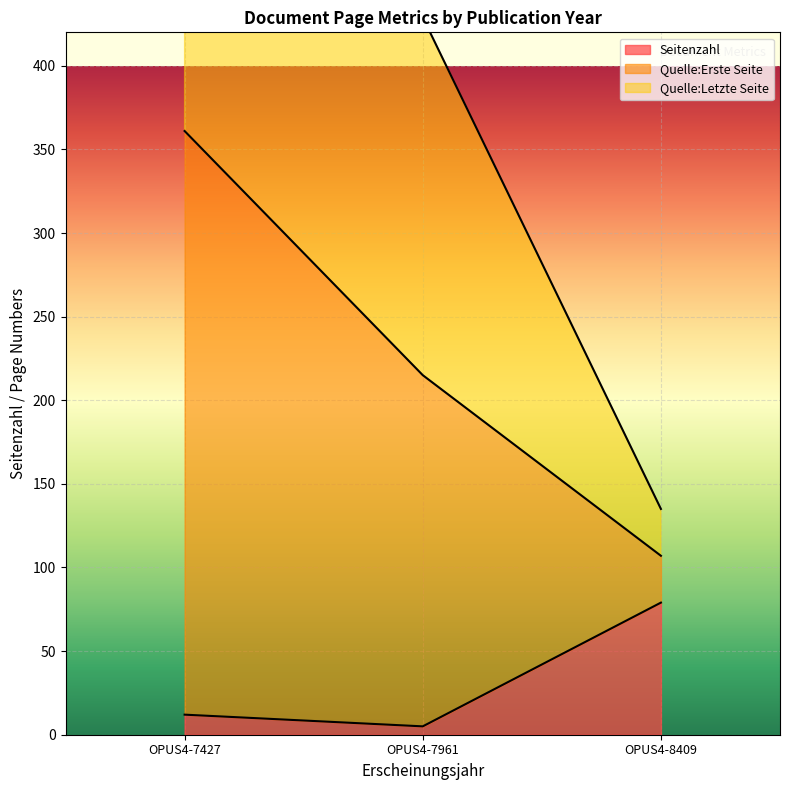

The Seitenzahl series shows 12 at OPUS4-7427. True or false?

True